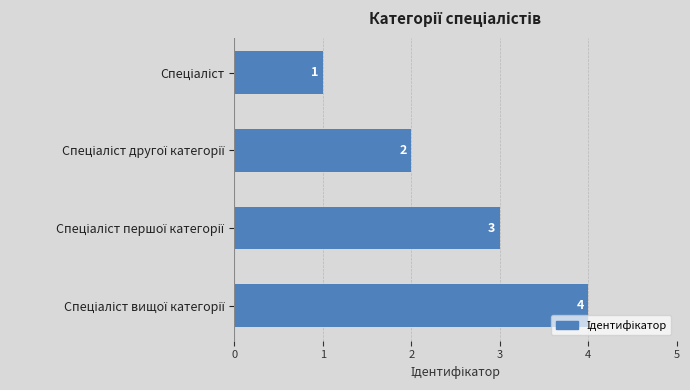

What is the difference between the maximum and minimum values?

3